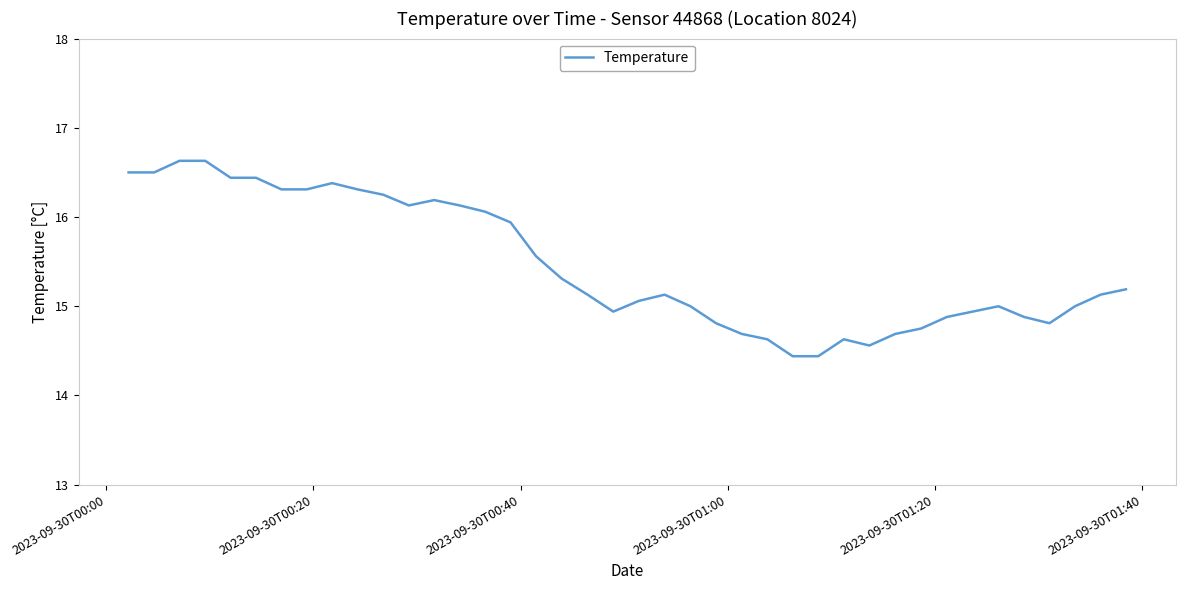

What is the greatest value displayed?

16.6